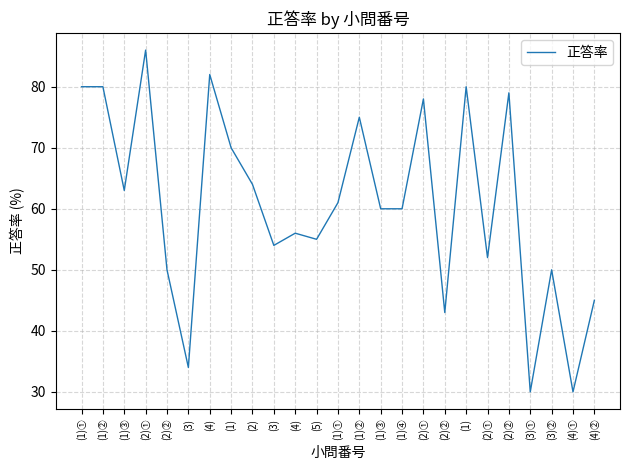

What is the value of the 23rd point from the left?

50